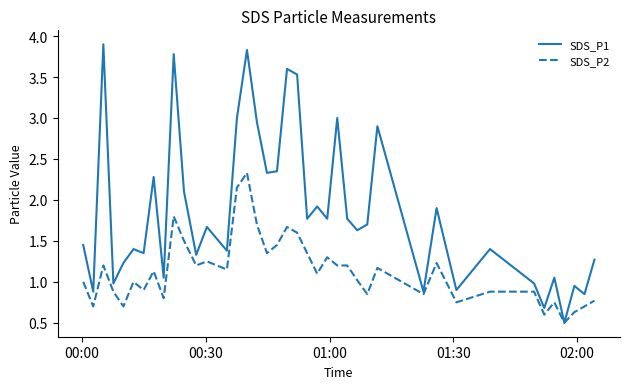

At how many categories does at least one series exceed 0?

40